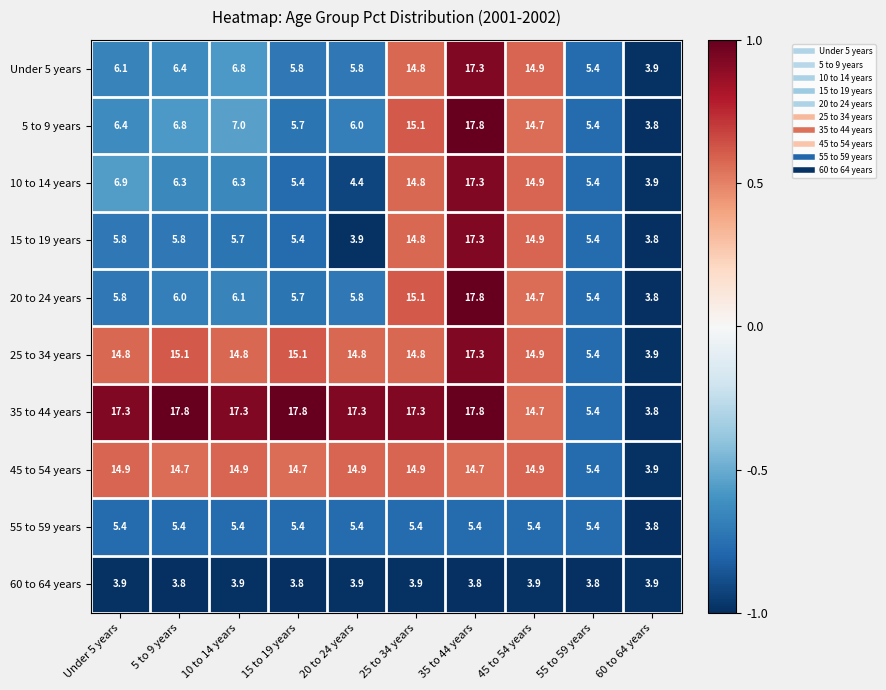

Which series changed the most between Under 5 years and 25 to 34 years?

20 to 24 years